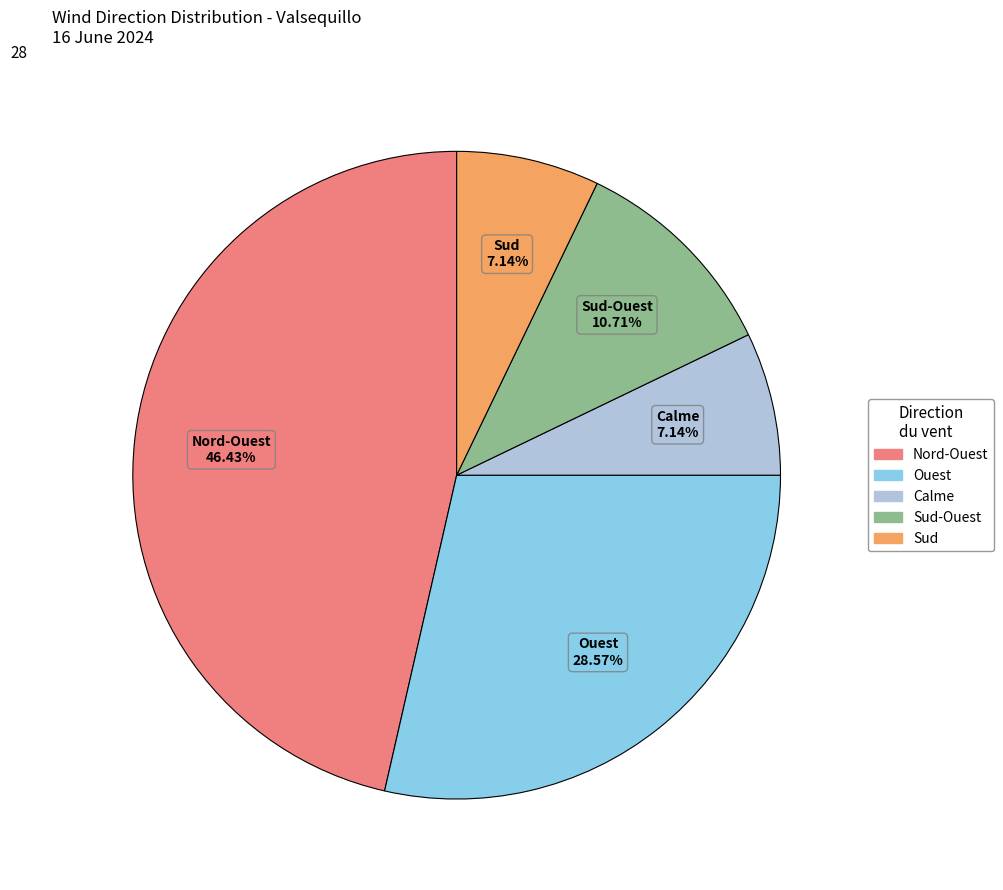

Is there any slice that represents more than half of the pie?

No